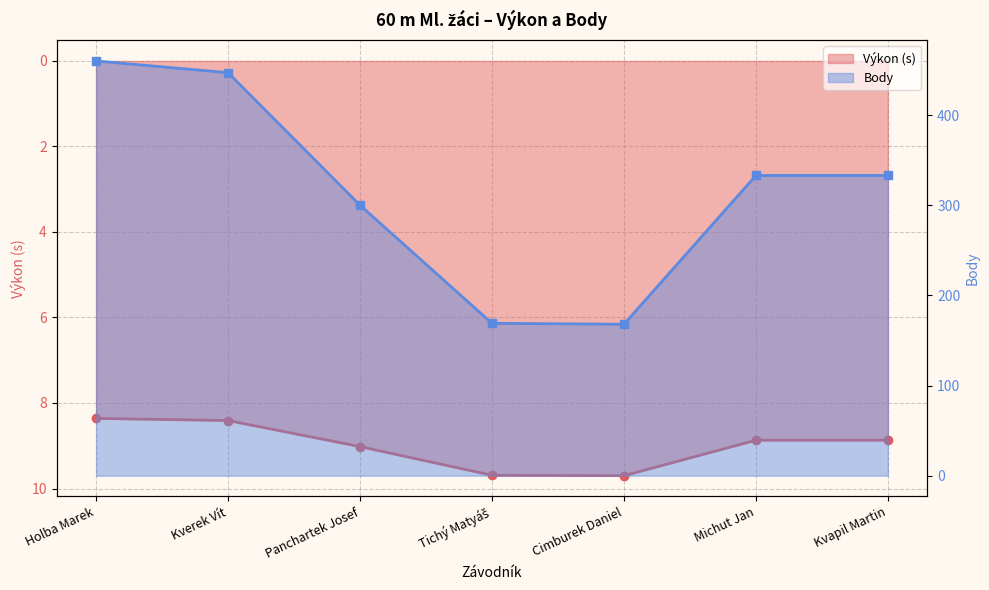

What is the value of the Výkon point at the 2nd from the left?

8.4